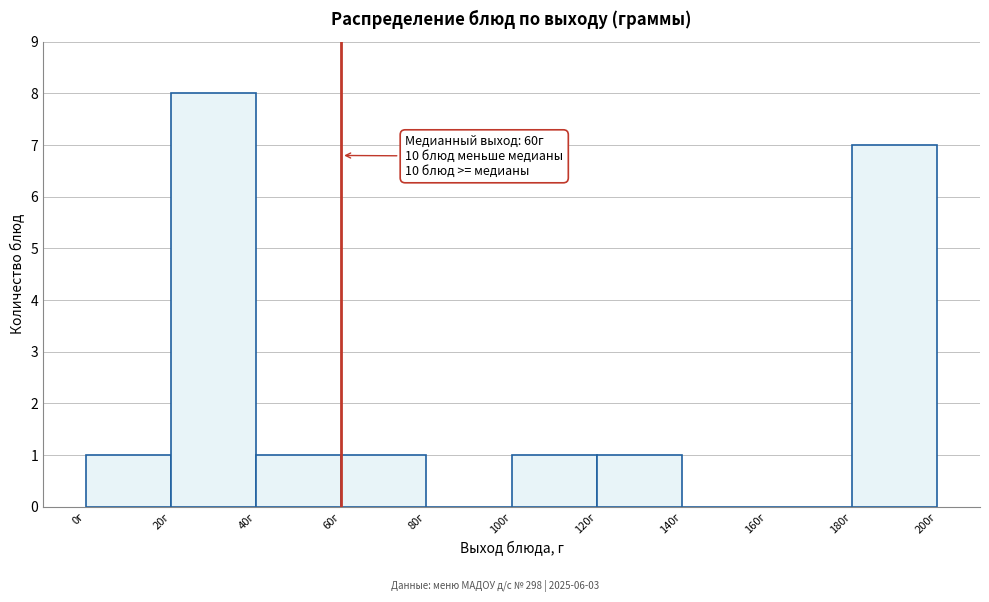

Which range on the x-axis has the tallest bar?

20 to 40